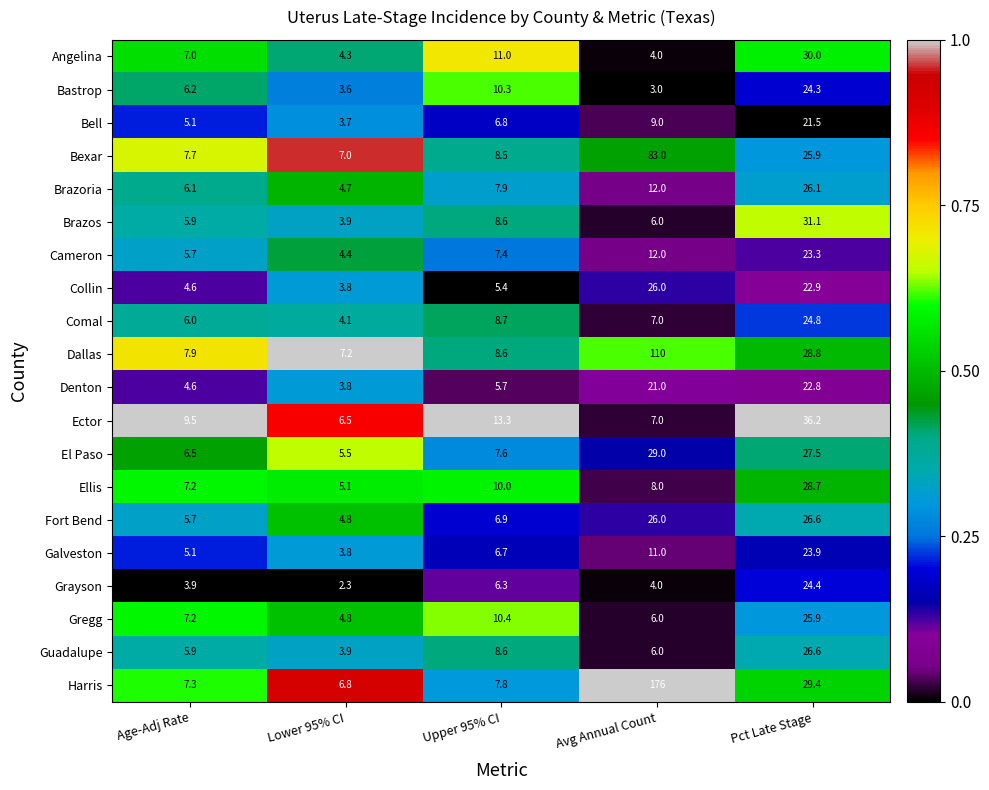

What is the total value across all series at Avg Annual Count?

566.0